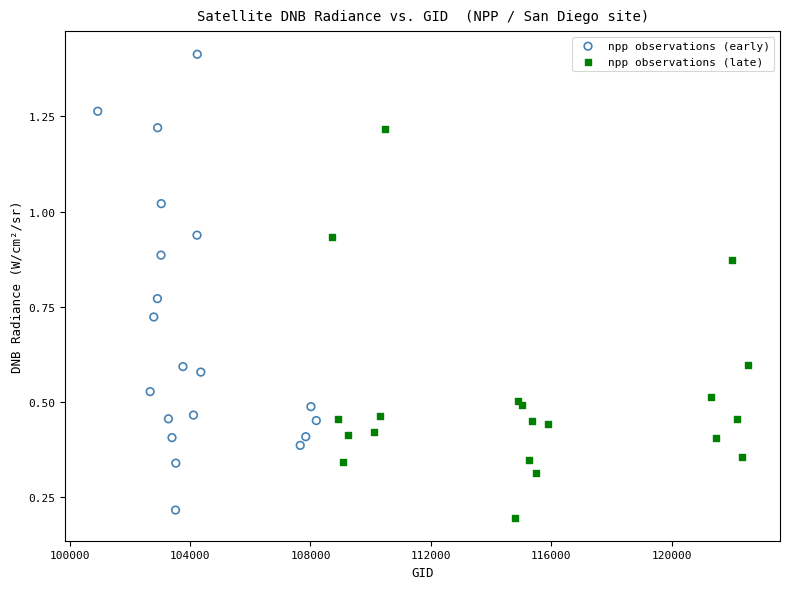

What are all the series names shown in the legend?

npp observations (early), npp observations (late)